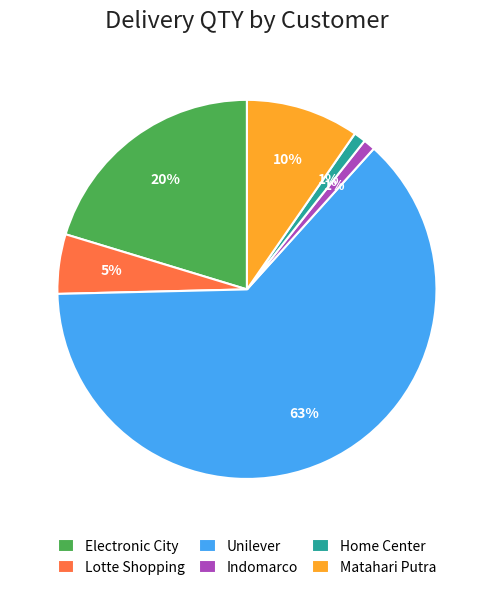

How many slices are in this pie chart?

6